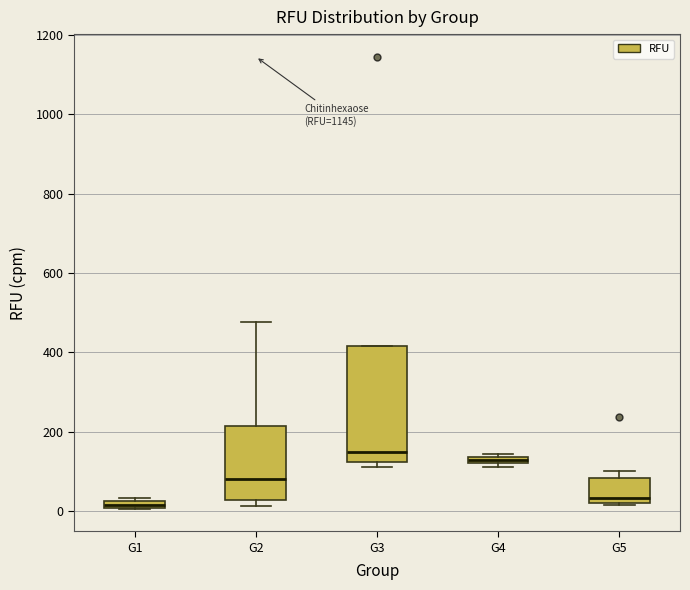

Which box is the tallest, from its lower edge to its upper edge?

G3